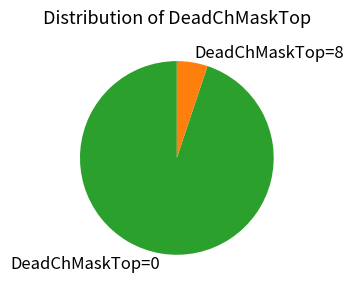

True or false: DeadChMaskTop=8 accounts for 1% of the total.

False